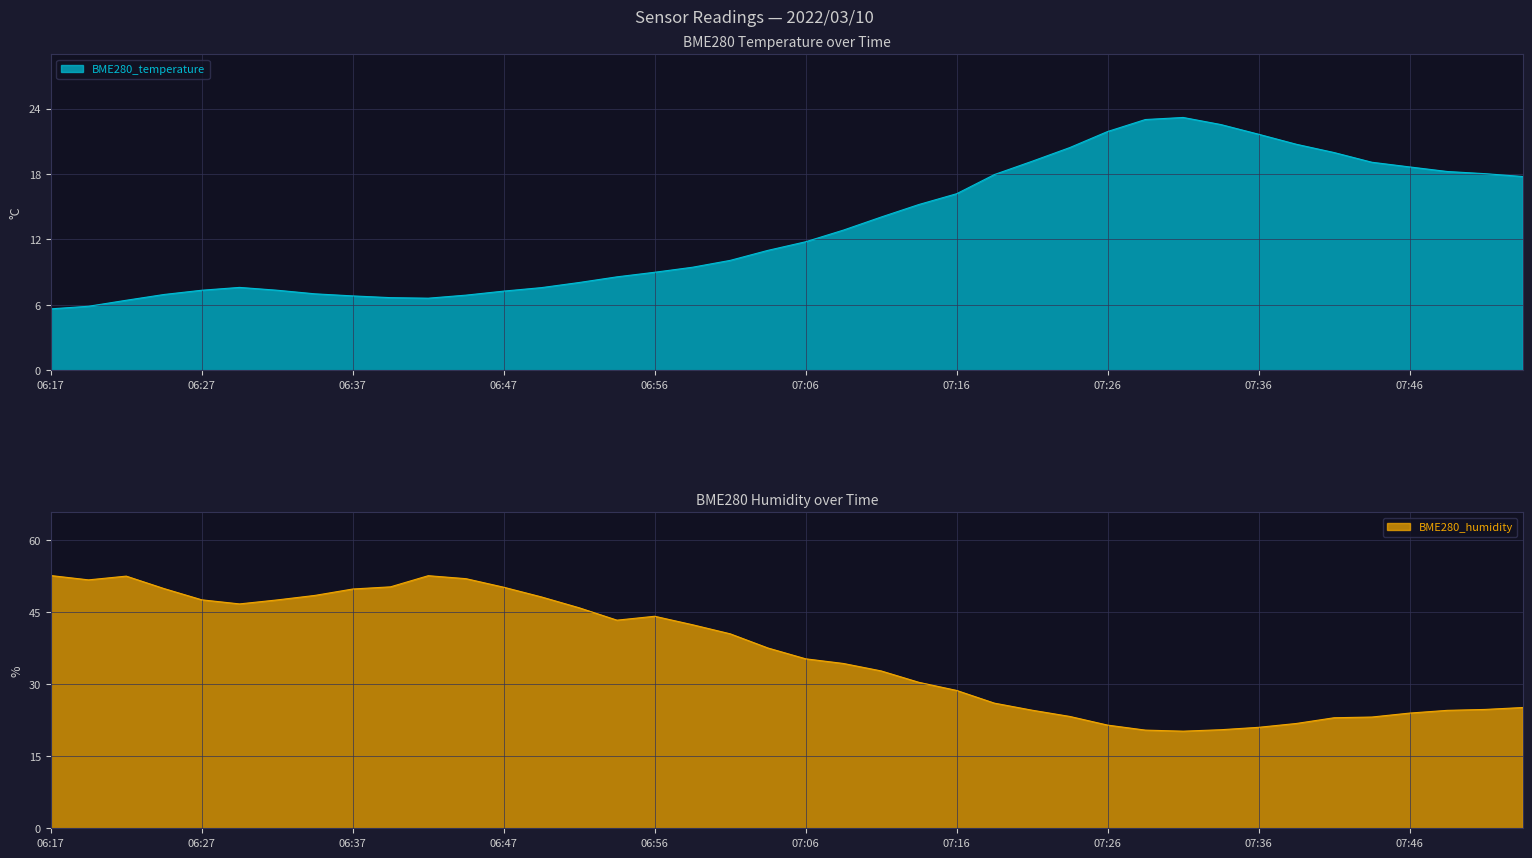

List the labels in order of BME280_humidity value, largest first.

06:17, 06:42, 06:22, 06:44, 06:19, 06:39, 06:47, 06:24, 06:37, 06:34, 06:49, 06:27, 06:32, 06:29, 06:51, 06:56, 06:54, 06:59, 07:01, 07:04, 07:06, 07:09, 07:11, 07:14, 07:16, 07:18, 07:53, 07:51, 07:21, 07:48, 07:46, 07:23, 07:43, 07:41, 07:38, 07:26, 07:36, 07:33, 07:28, 07:31